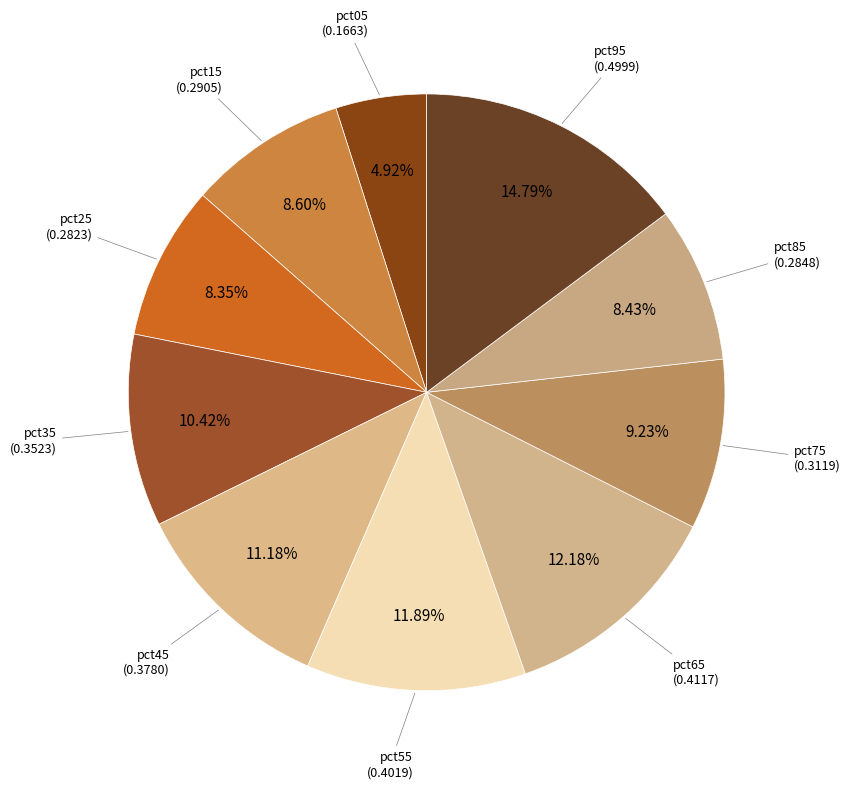

True or false: pct35 accounts for 10% of the total.

True